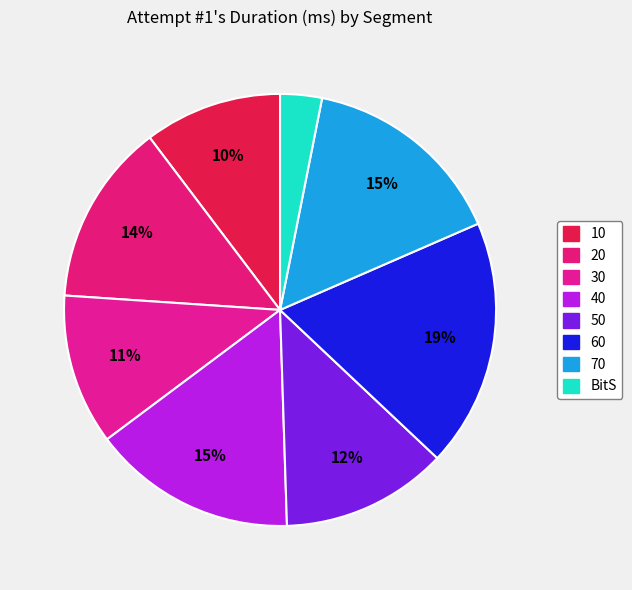

What percentage is the 50 slice, to the nearest percent?

12%